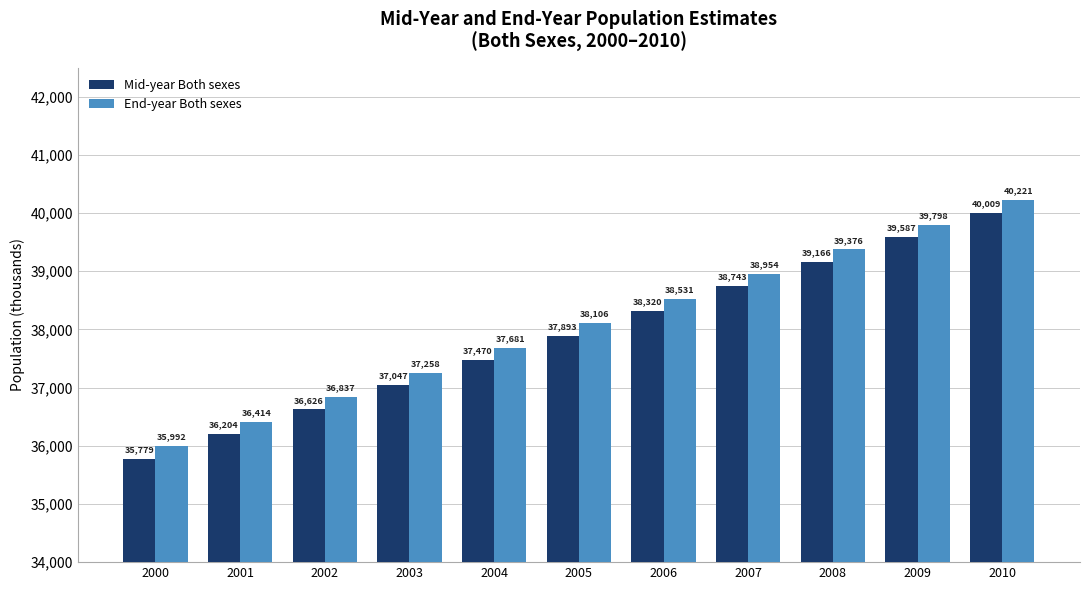

What are all the series names shown in the legend?

Mid-year Both sexes, End-year Both sexes